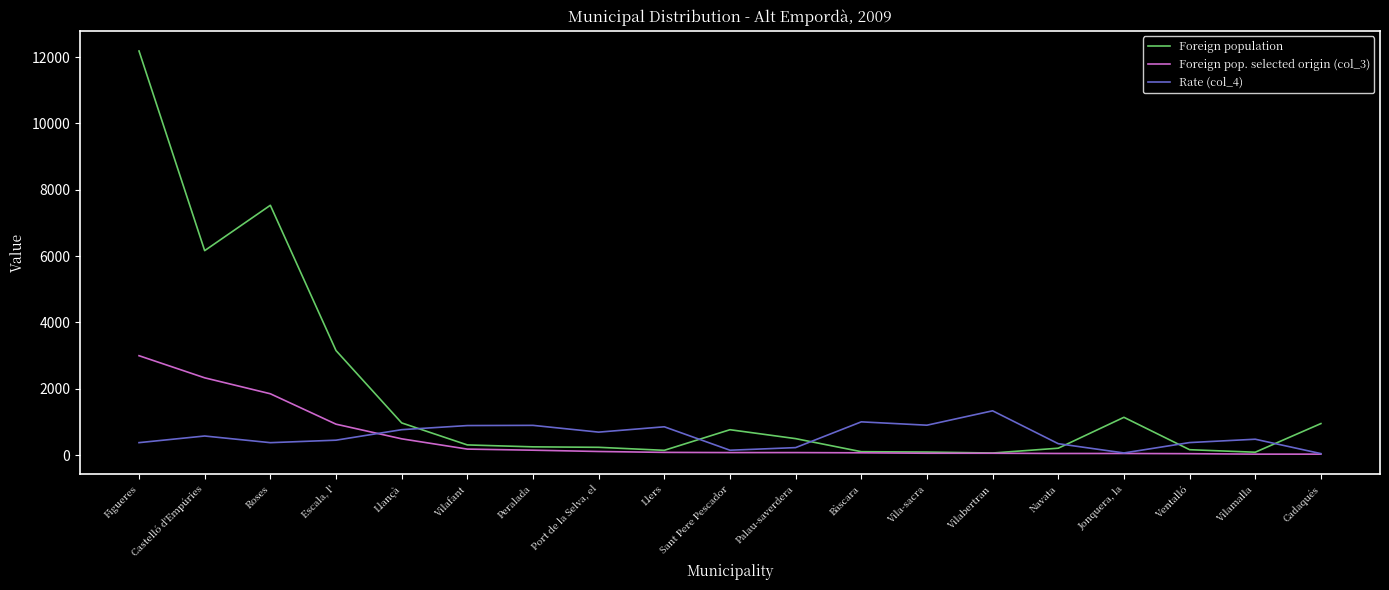

What position from the left is Navata?

15